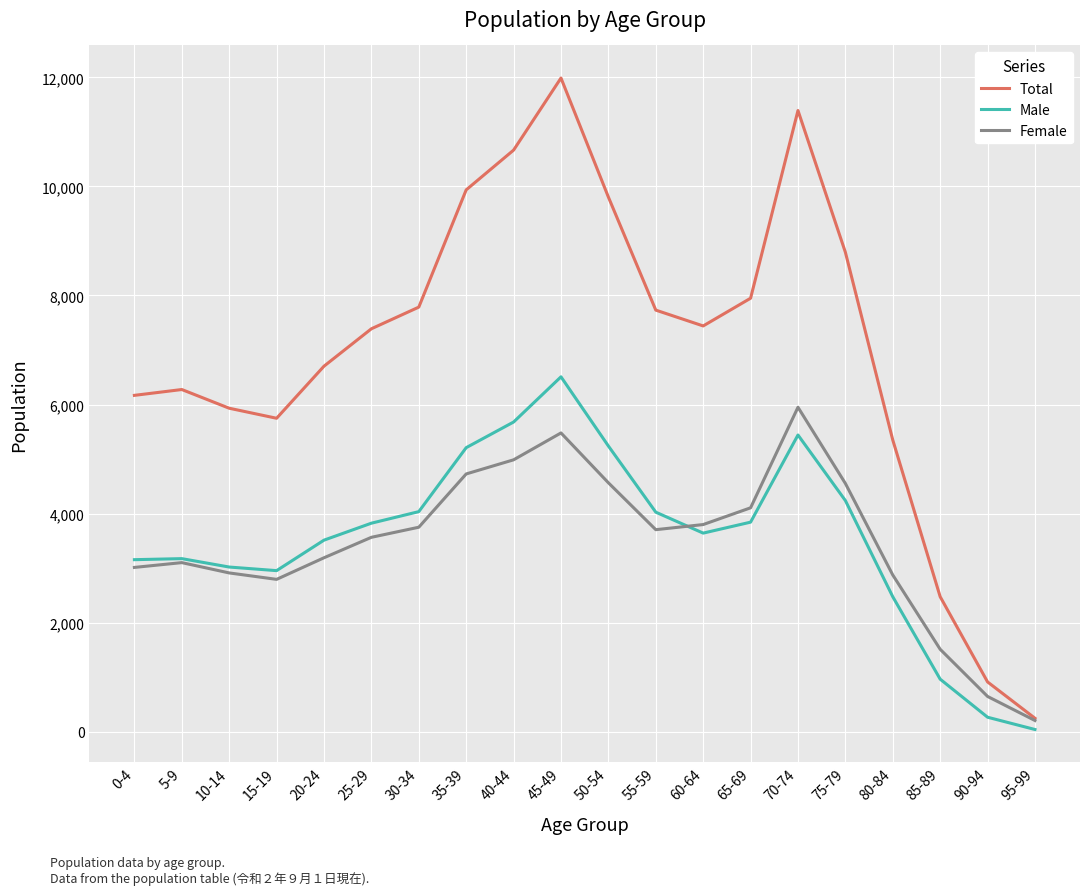

Is the value of Female at 45-49 greater than the value of Male at 85-89?

Yes